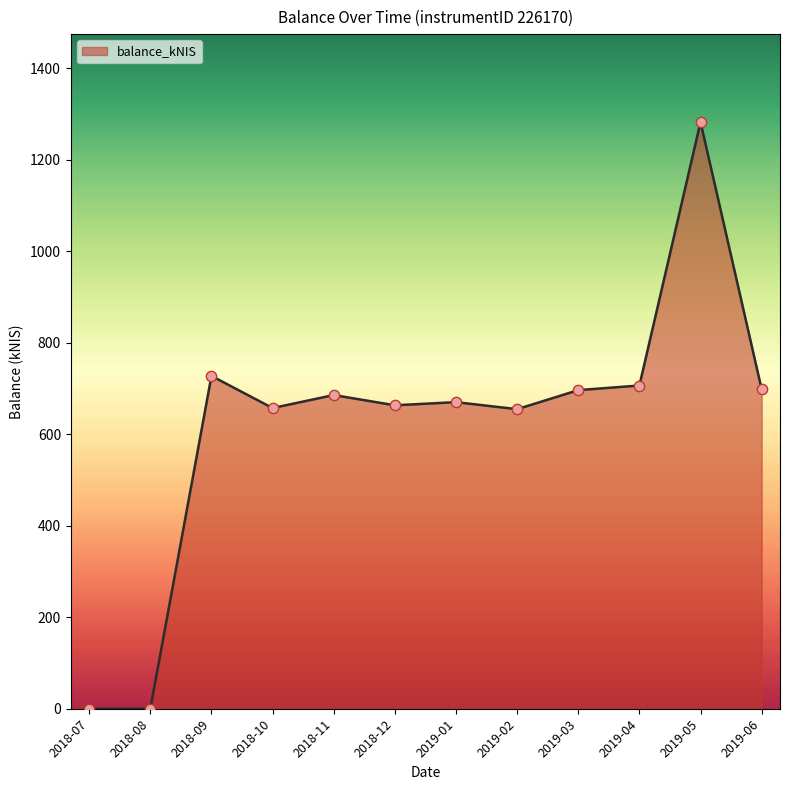

What is the change in value from 2019-02 to 2019-05?

+627.4